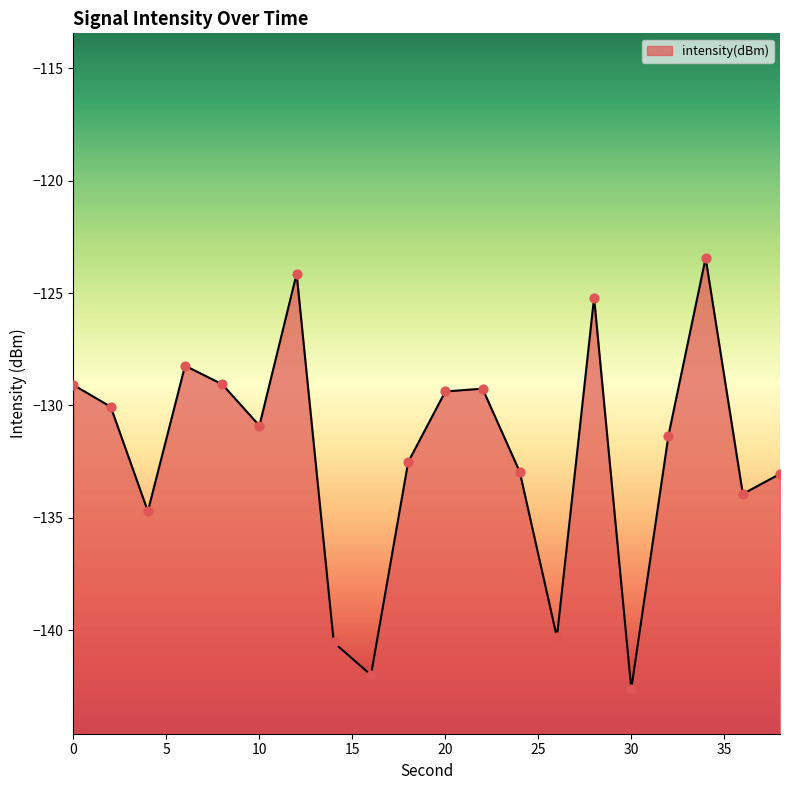

Which has a higher value, 18 or 4?

18